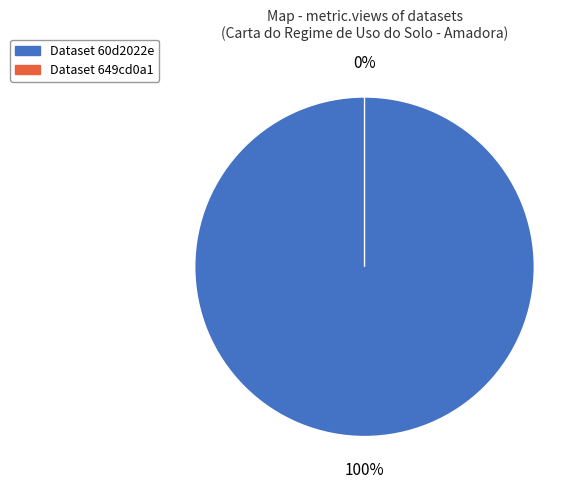

Which category has the biggest portion of the pie?

60d2022e0781901dea633292